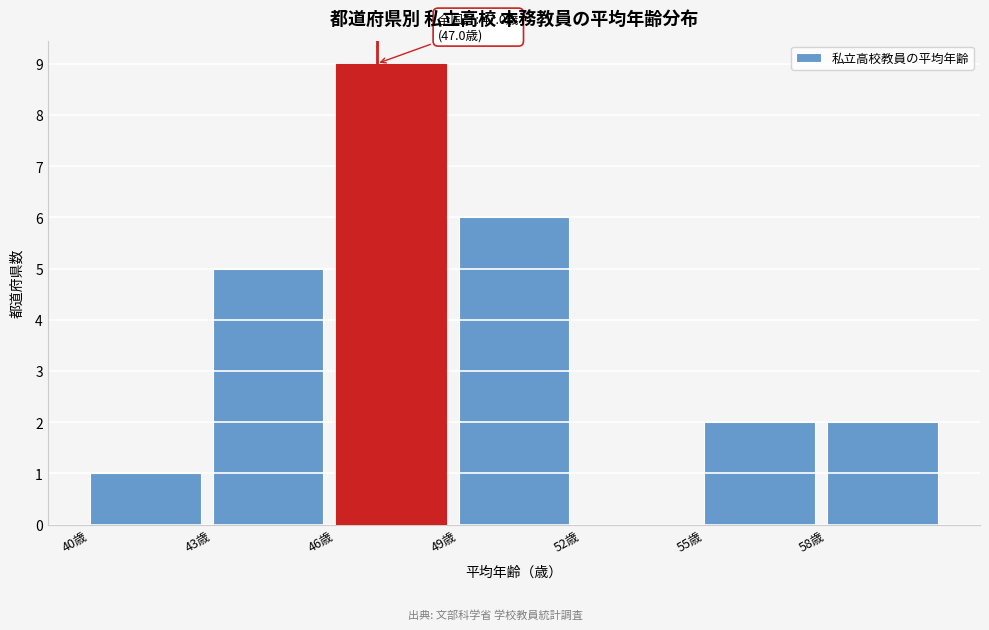

Which range on the x-axis has the tallest bar?

46 to 49